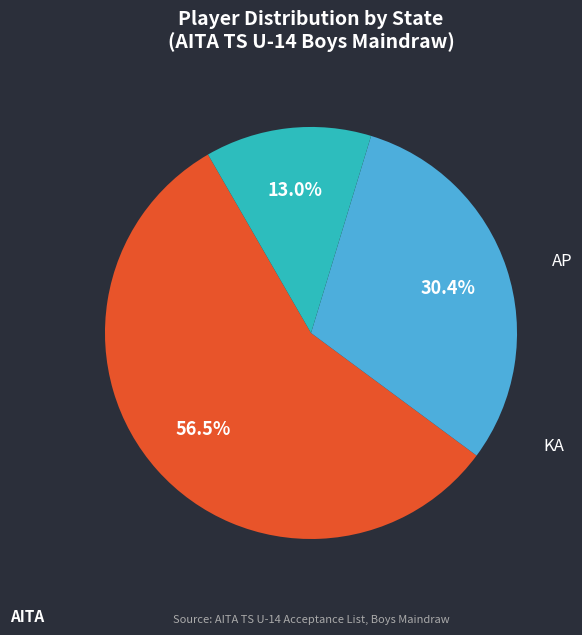

Is there a majority slice in this chart?

Yes